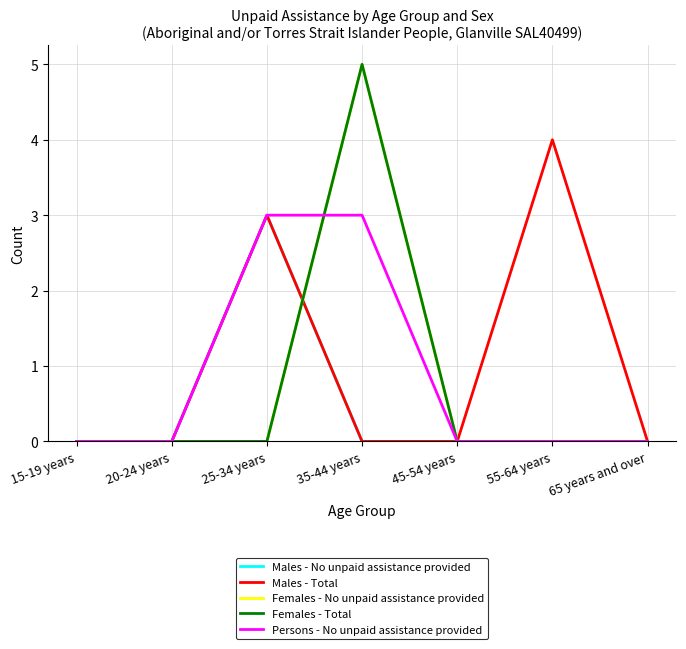

Does the chart display data point markers on the line(s)?

No